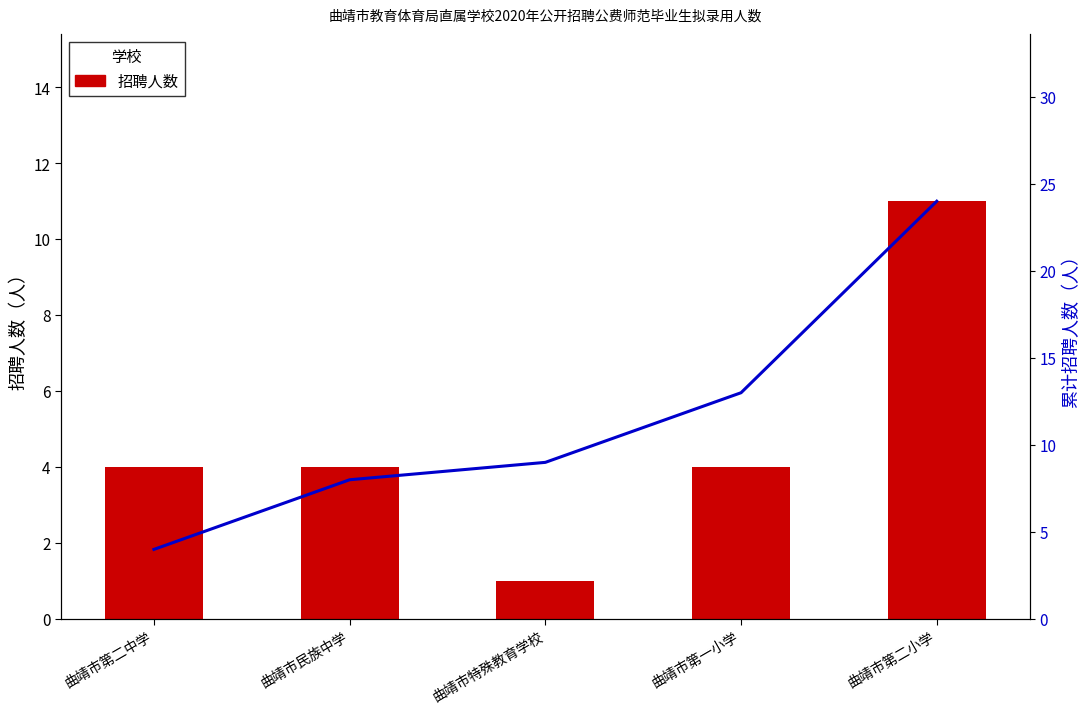

Is the value of 累计招聘人数 at 曲靖市第一小学 greater than the value of 招聘人数 at 曲靖市民族中学?

Yes